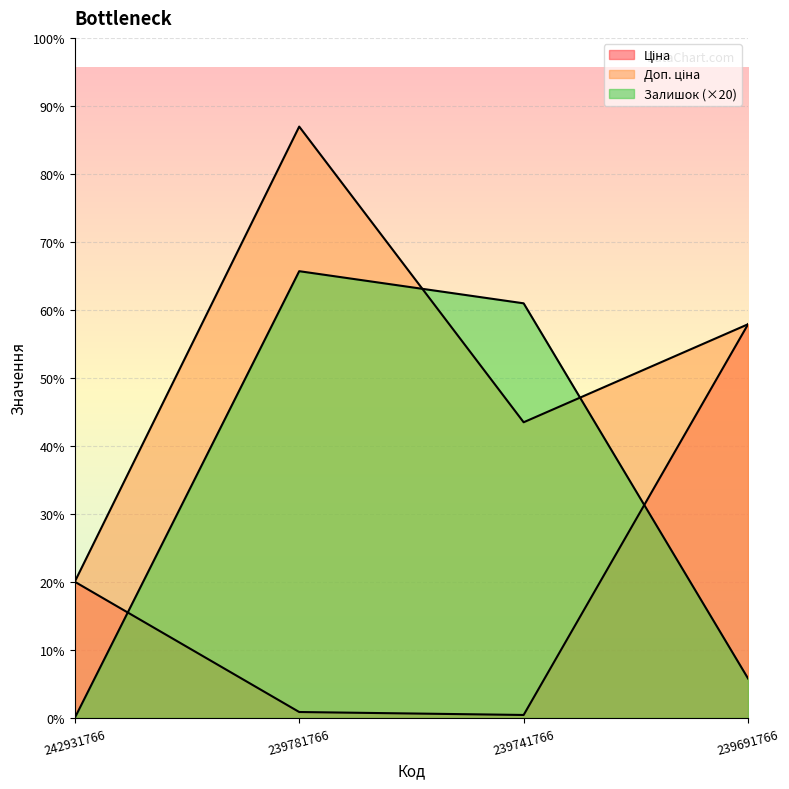

At which label does Доп. ціна reach its peak?

239781766